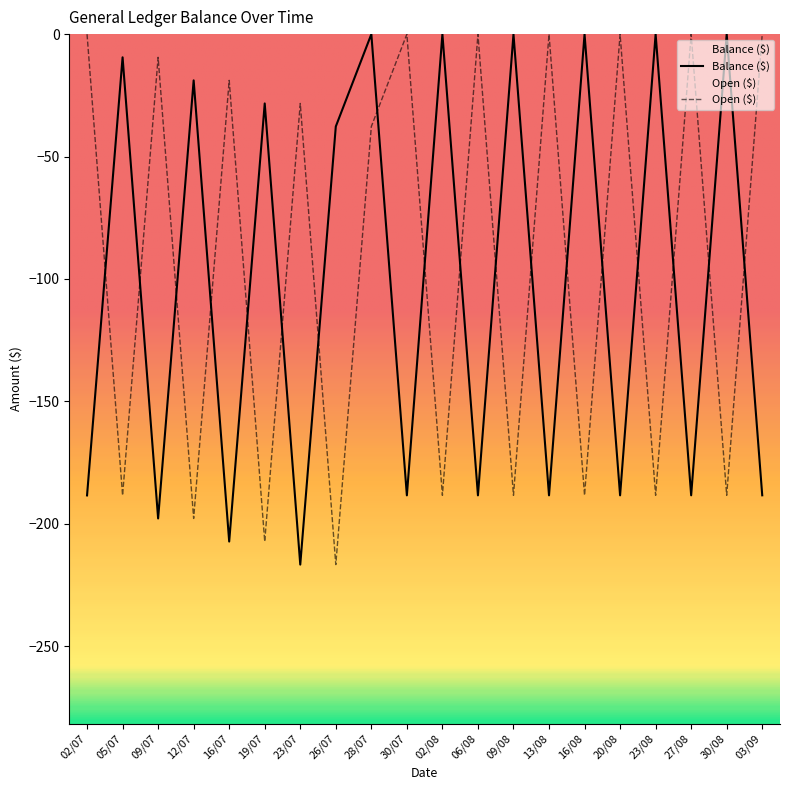

What is the label of the 19th point from the right?

05/07